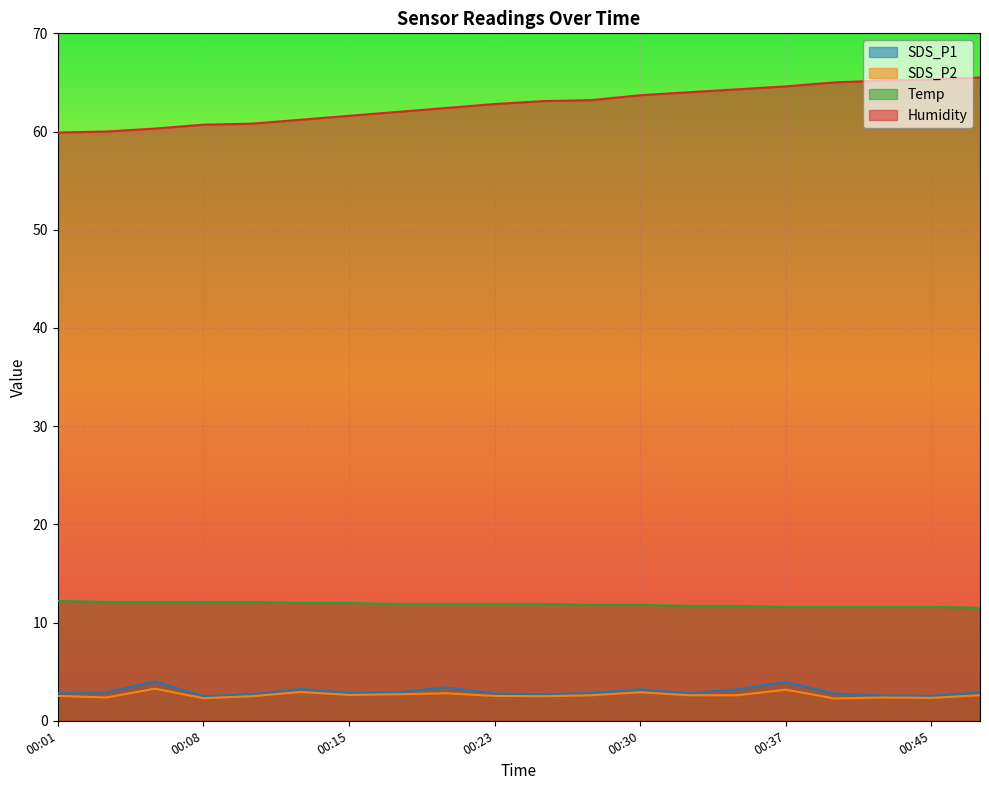

What is the value of the SDS_P2 point at the 8th from the left?

2.7